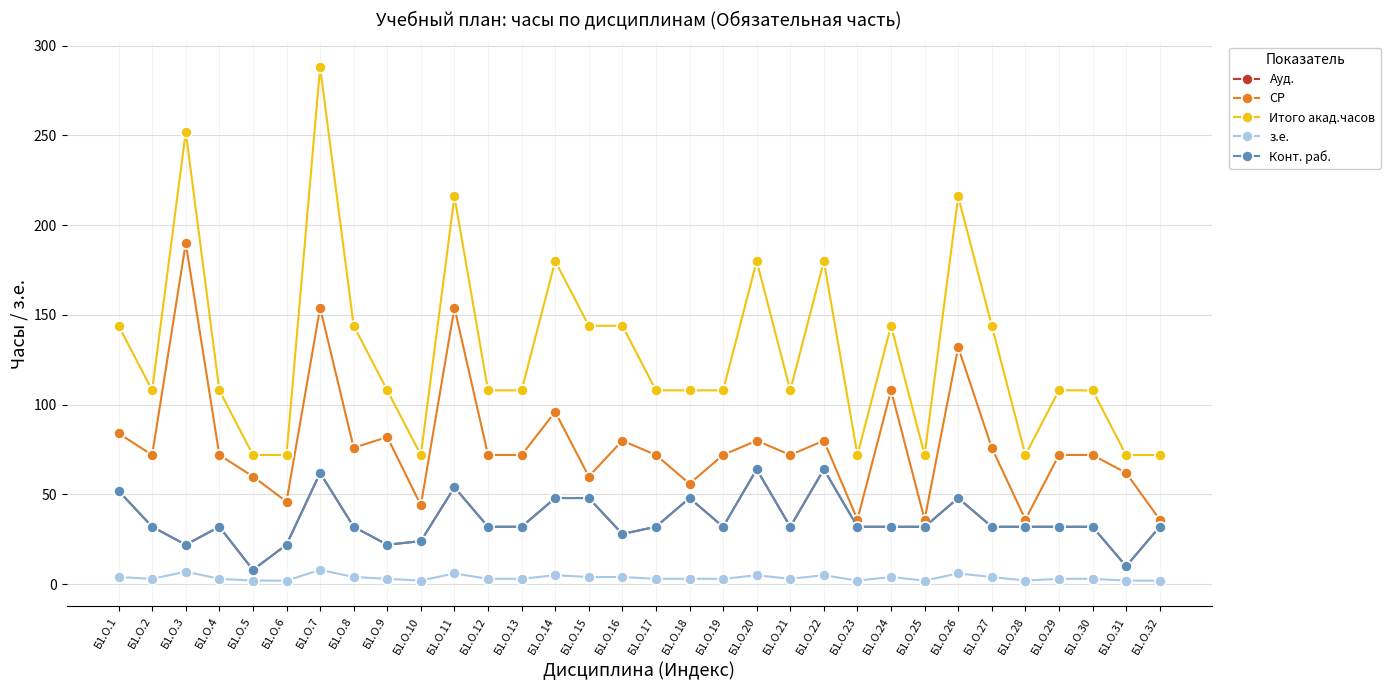

Does the chart have visible grid lines?

Yes